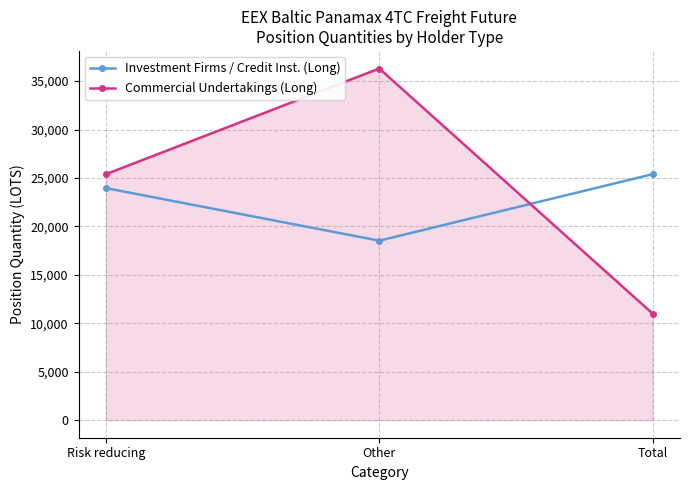

The value of Investment Firms / Credit Inst. (Long) at Total is 25391.8. True or false?

True